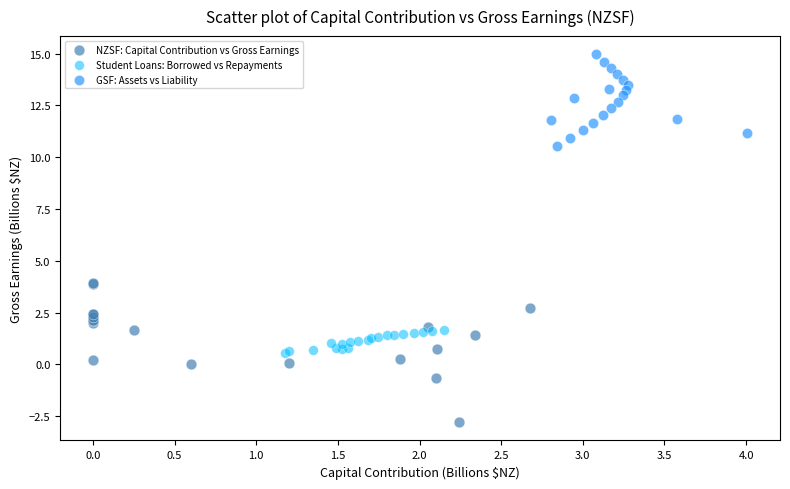

Which series has the largest Y range (max minus min)?

NZSF: Capital Contribution vs Gross Earnings